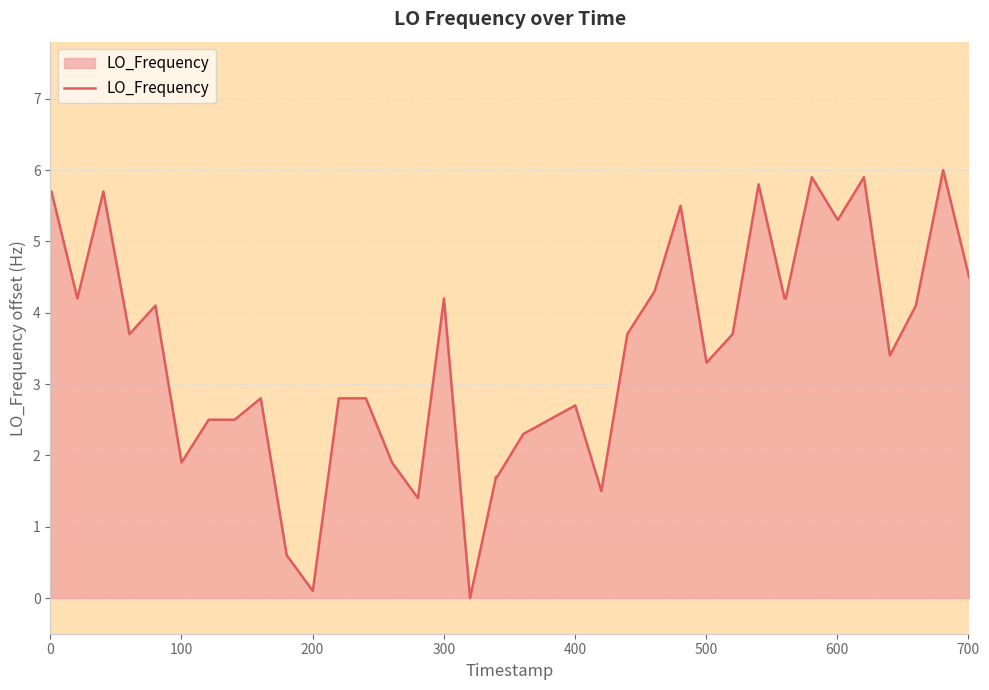

What is the difference between the maximum and minimum values?

6.0